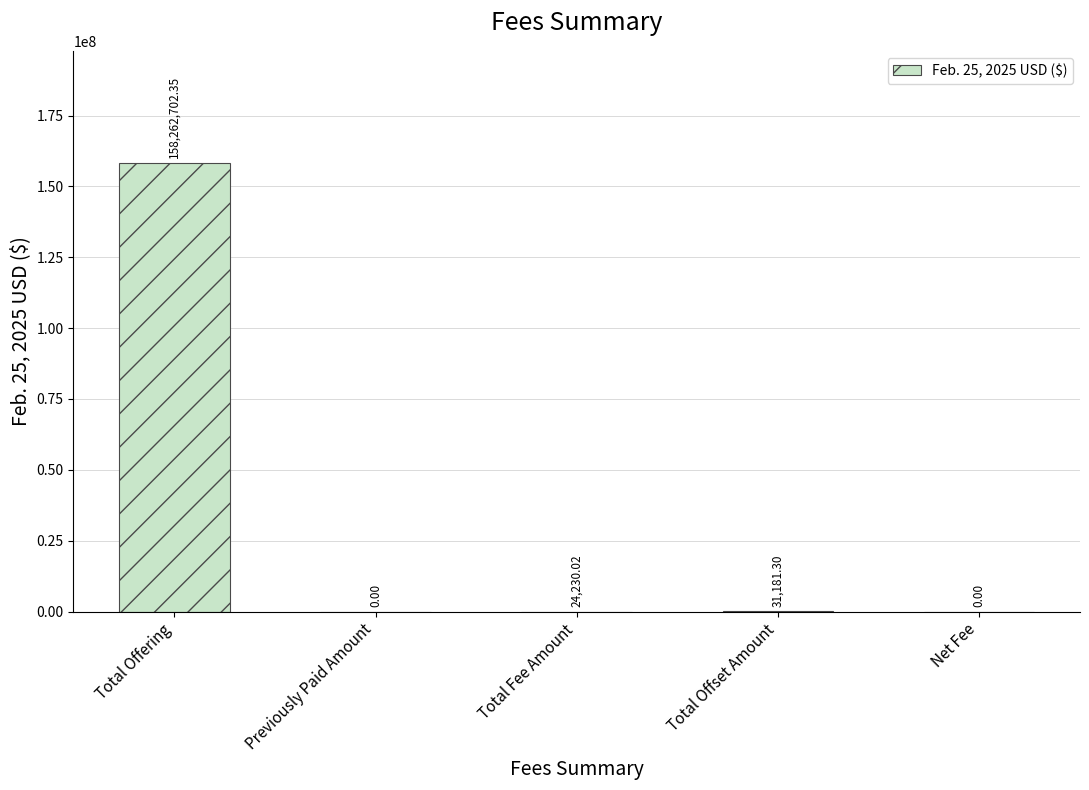

How many data points are above 24230?

3